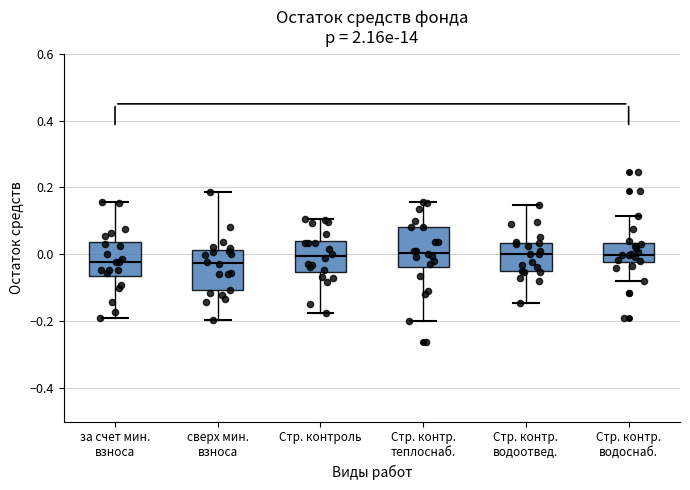

Reading left to right, read every box against the y-axis: the position of its median line, the range the box covers, and the ends of its whiskers. The values are not printed on the chart, so give them approximately, as read against the axis.

за счет мин. взноса: median -0.02, box -0.06 to 0.04, whiskers -0.20 to 0.16
сверх мин. взноса: median -0.02, box -0.10 to 0.02, whiskers -0.20 to 0.18
Стр. контроль: median 0.00, box -0.06 to 0.04, whiskers -0.18 to 0.10
Стр. контр. теплоснаб.: median 0.00, box -0.04 to 0.08, whiskers -0.20 to 0.16
Стр. контр. водоотвед.: median 0.00, box -0.06 to 0.04, whiskers -0.14 to 0.14
Стр. контр. водоснаб.: median 0.00, box -0.02 to 0.04, whiskers -0.08 to 0.12